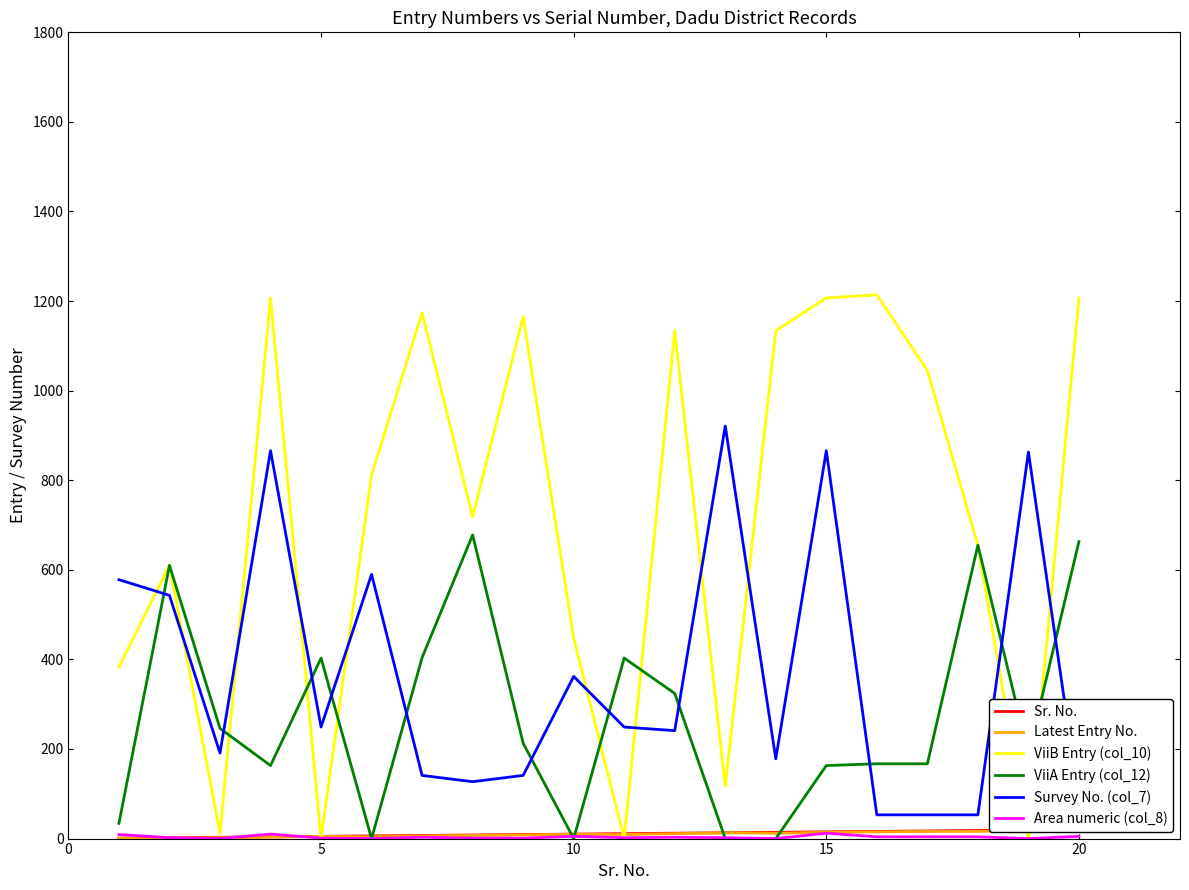

What is the difference between the ViiA Entry (col_12) values at 10 and 5?

403